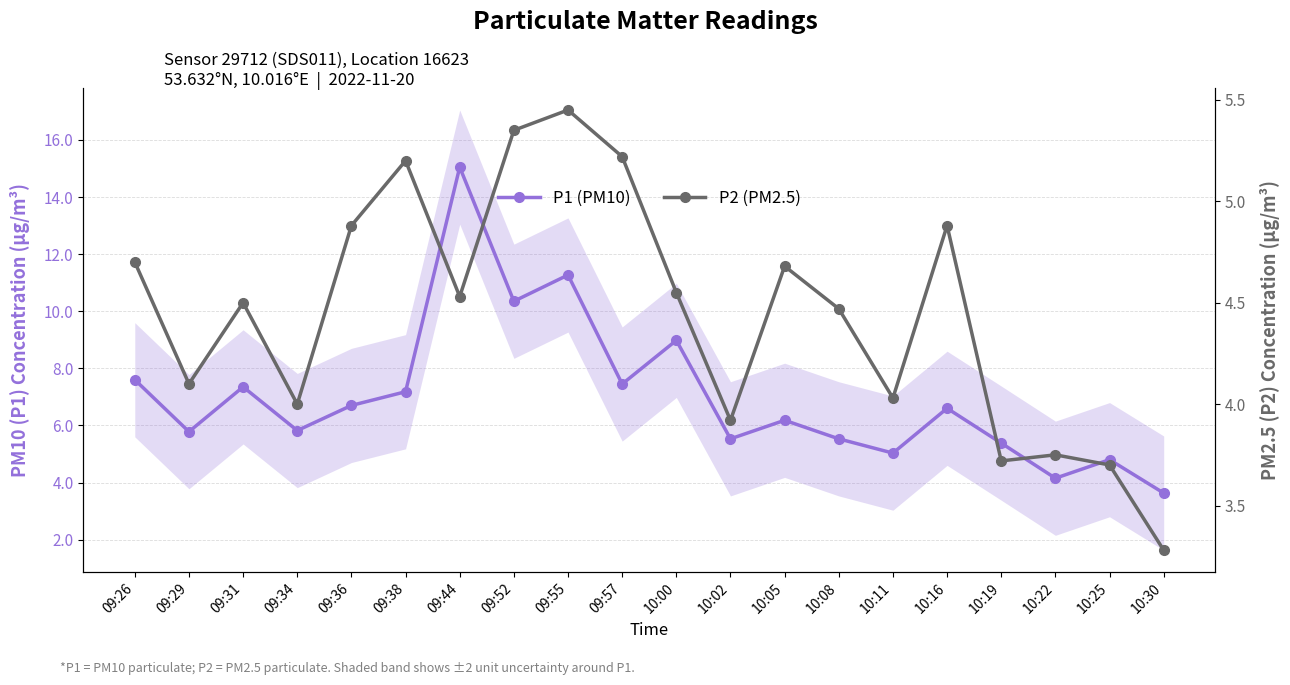

Which series has the widest spread of values?

P1 (PM10)